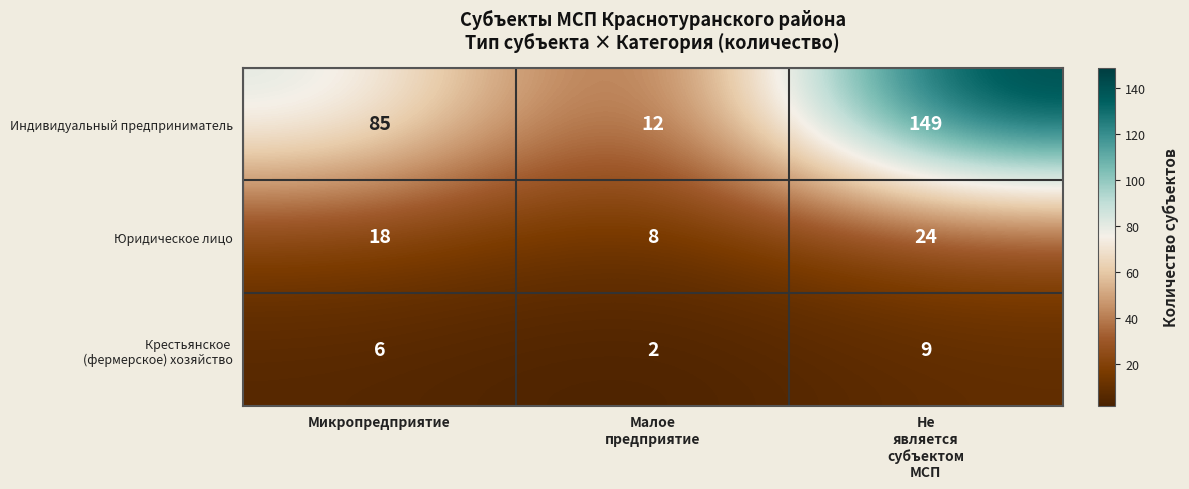

Between Микропредприятие and Не
является
субъектом
МСП, which series saw the biggest shift?

Индивидуальный предприниматель